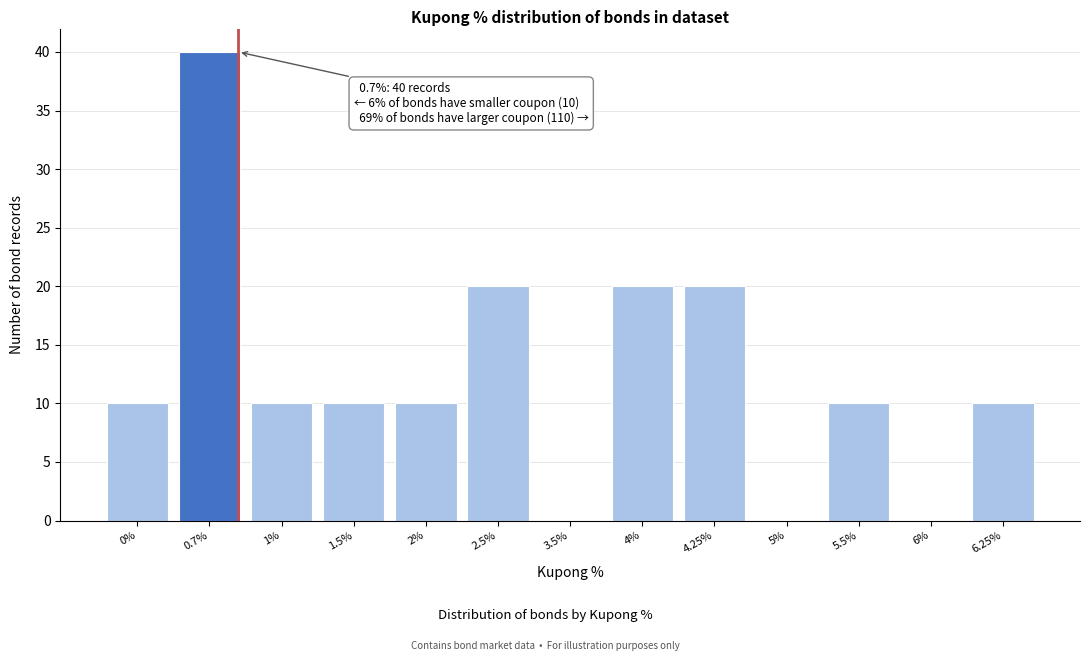

Reading left to right, what are all the values shown in this chart?

0%=10	0.7%=40	1%=10	1.5%=10	2%=10	2.5%=20	3.5%=0	4%=20	4.25%=20	5%=0	5.5%=10	6%=0	6.25%=10